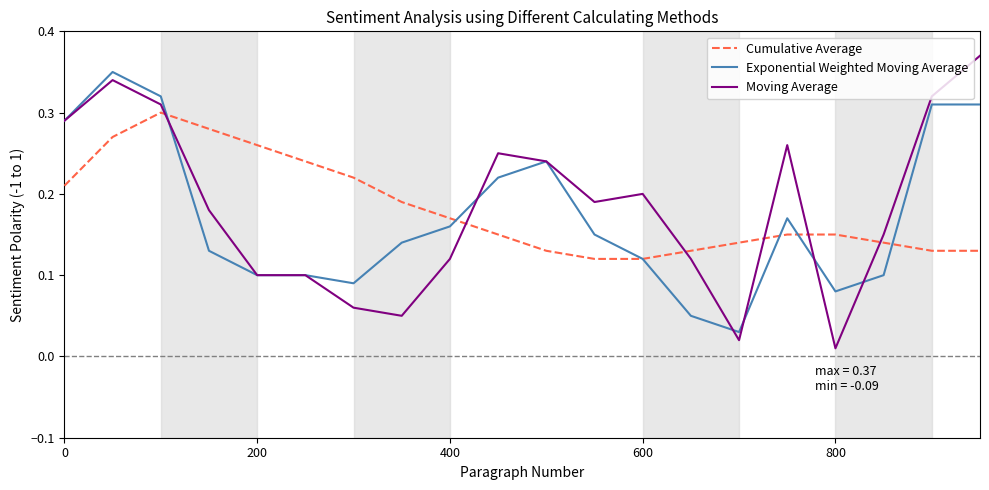

What is the sum of all Exponential Weighted Moving Average values?

3.5